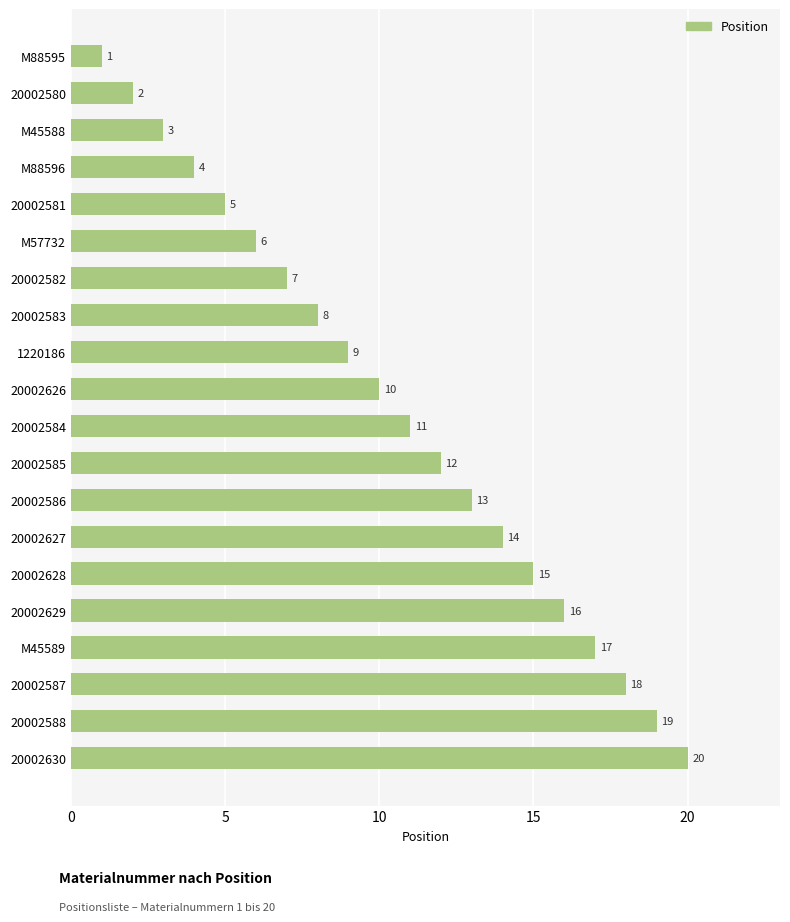

Does the chart contain stacked bars?

No